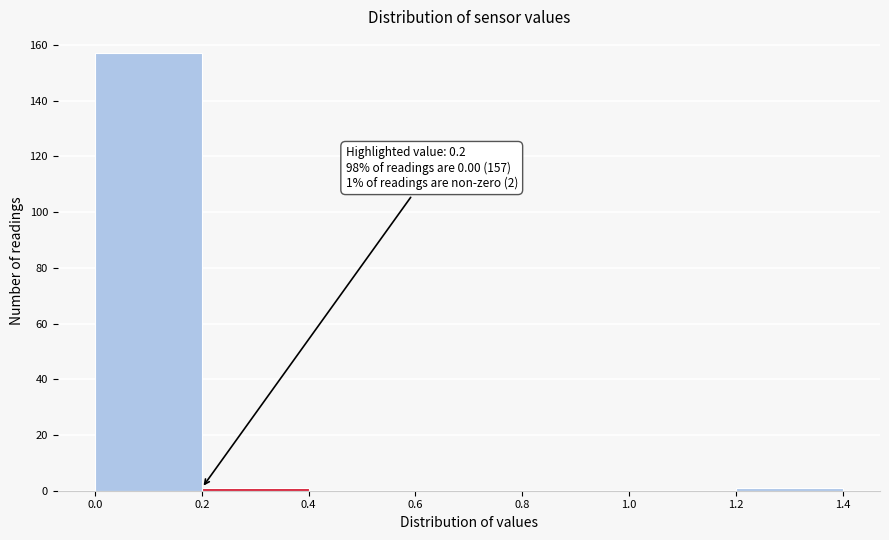

Which range on the x-axis has the tallest bar?

0.0 to 0.2